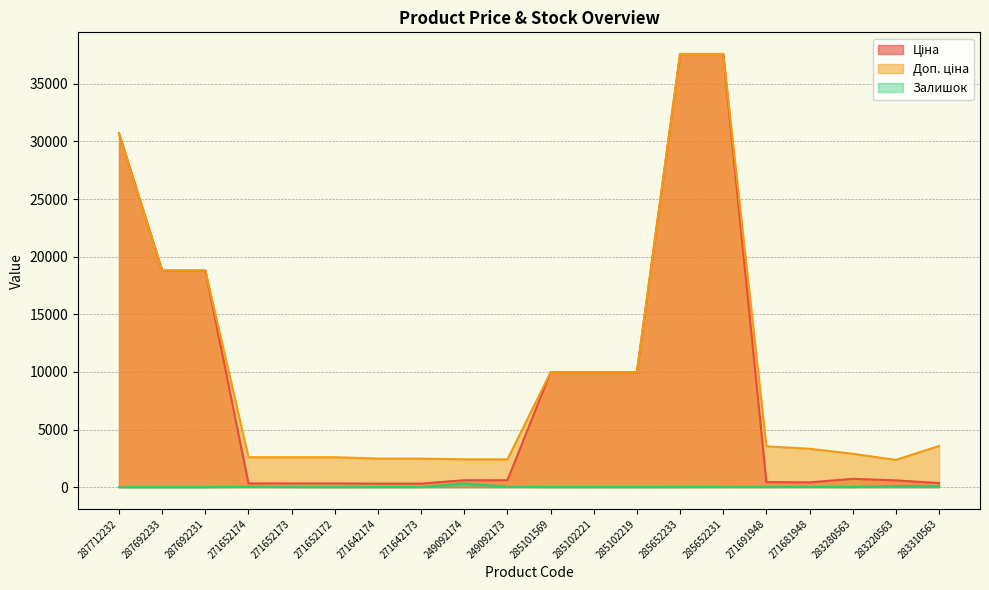

What is the total value across all series at 271642174?

2803.7